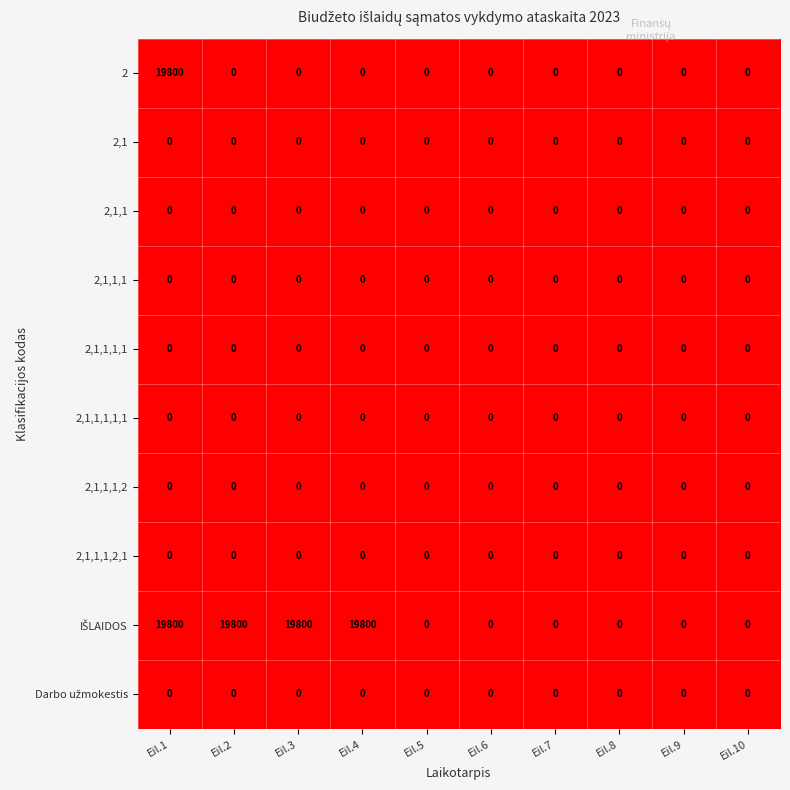

What is the total value across all series at Eil.1?

39600